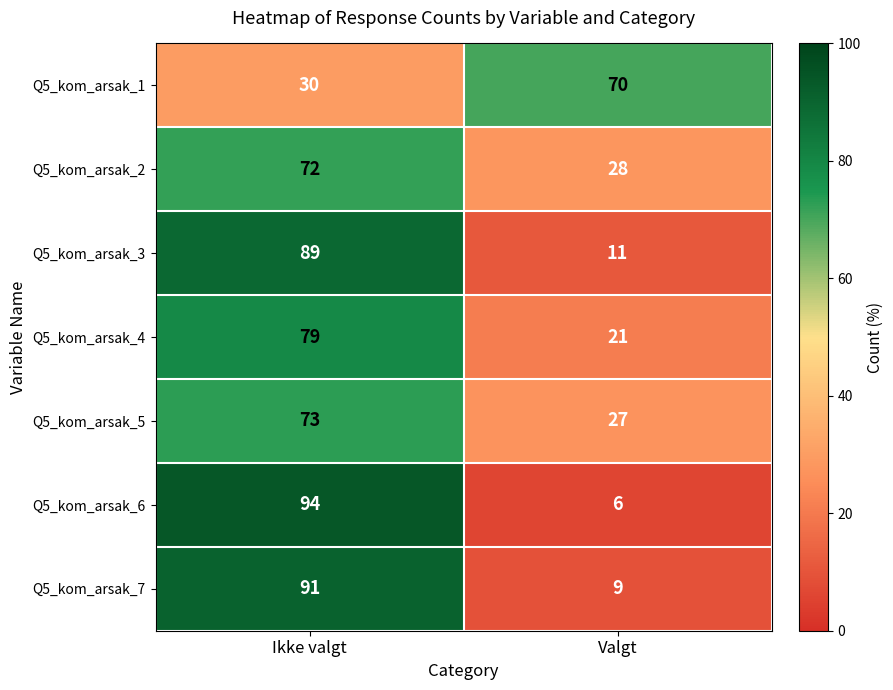

Between Ikke valgt and Valgt, which series saw the biggest shift?

Q5_kom_arsak_6